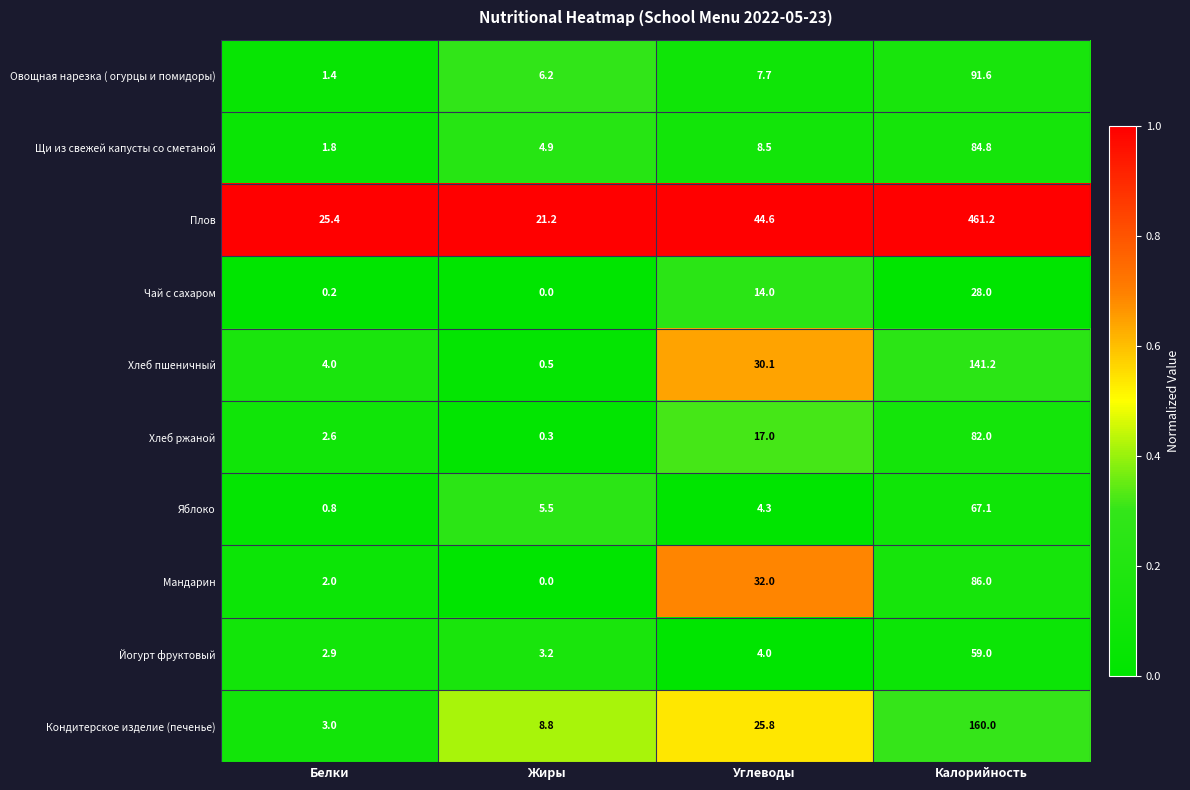

Which series has the widest spread of values?

Плов